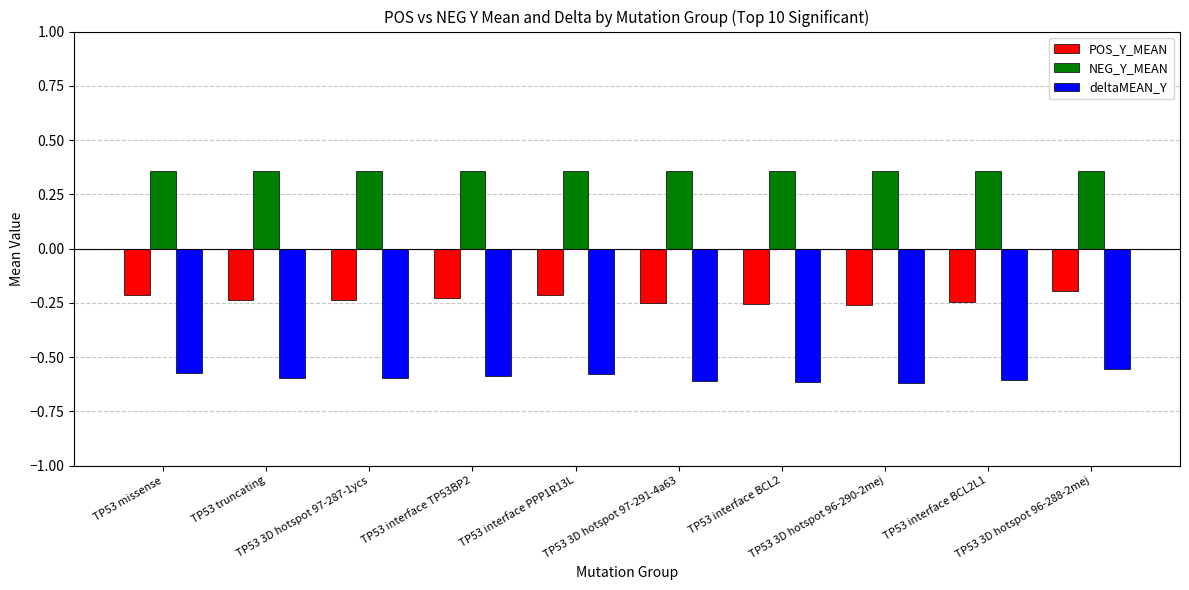

How many bars are there in each group?

3